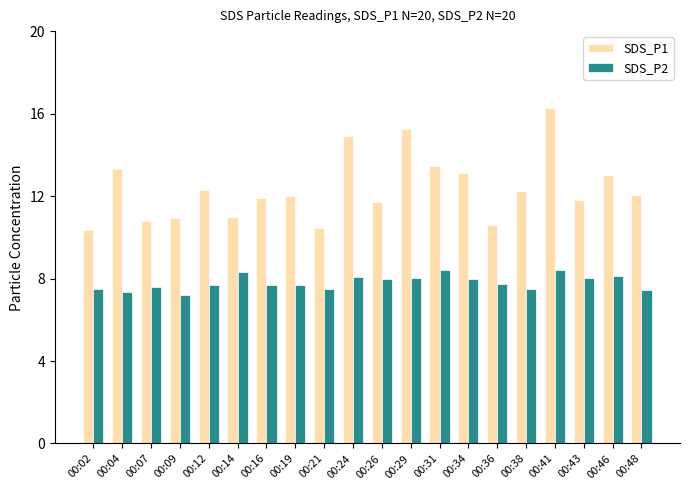

What are all the series names shown in the legend?

SDS_P1, SDS_P2